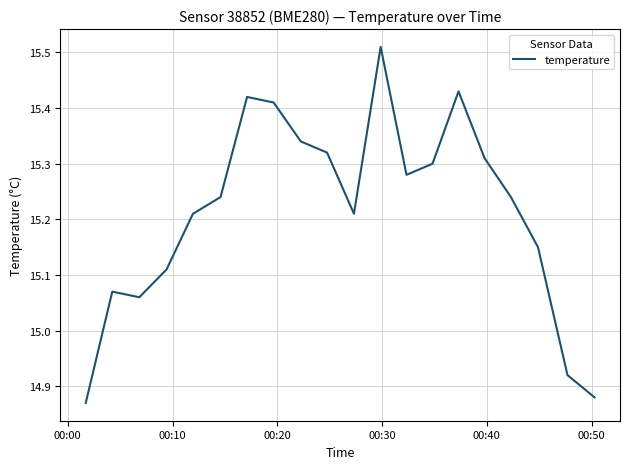

How many lines are shown in the chart?

1